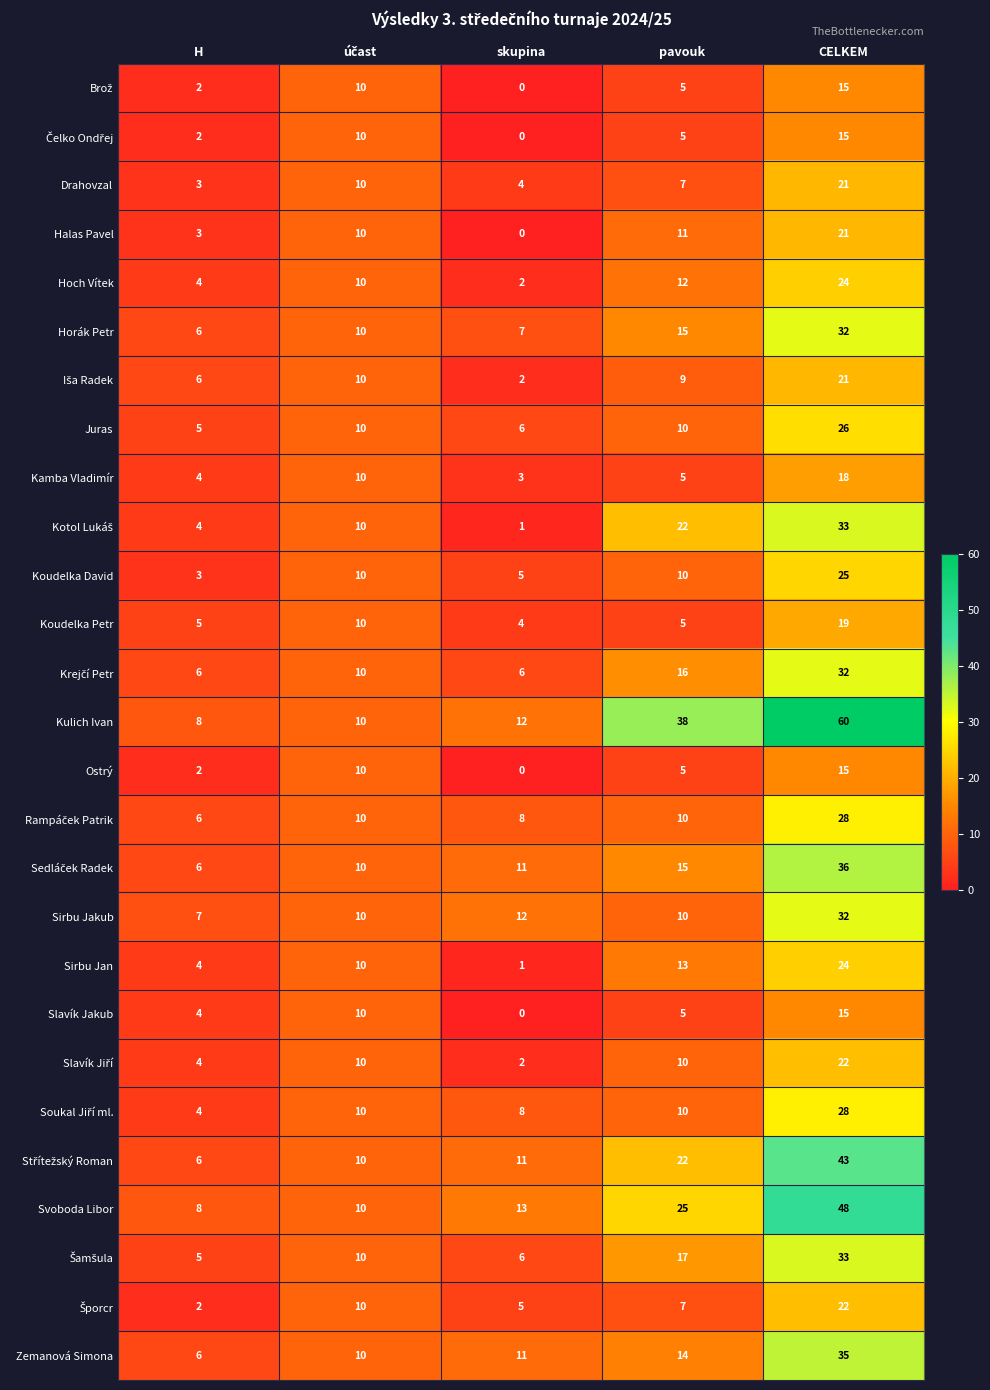

Where is Horák Petr nearest to the value 19?

pavouk